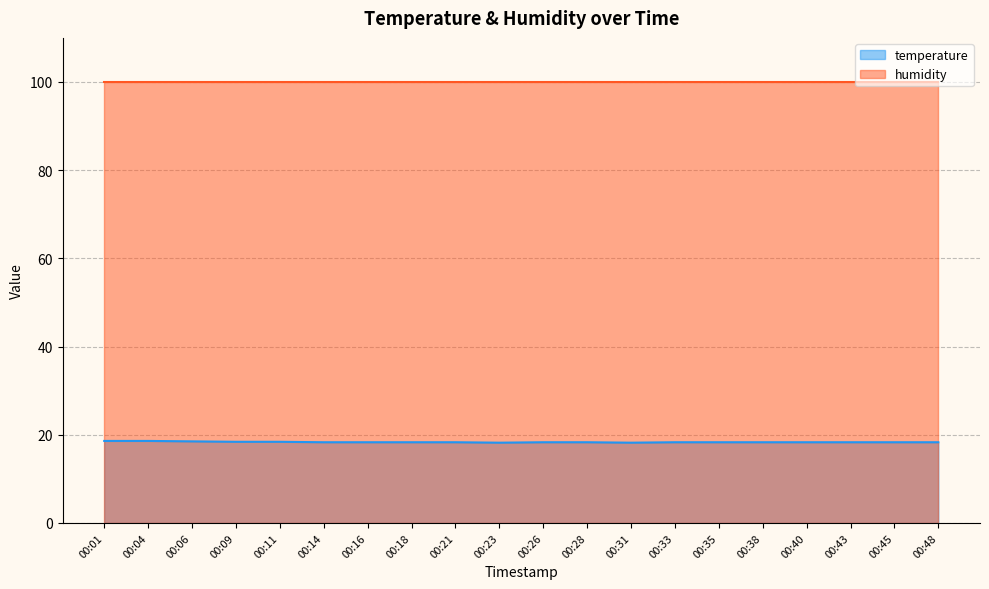

The value at 00:33 is 18.3. True or false?

True